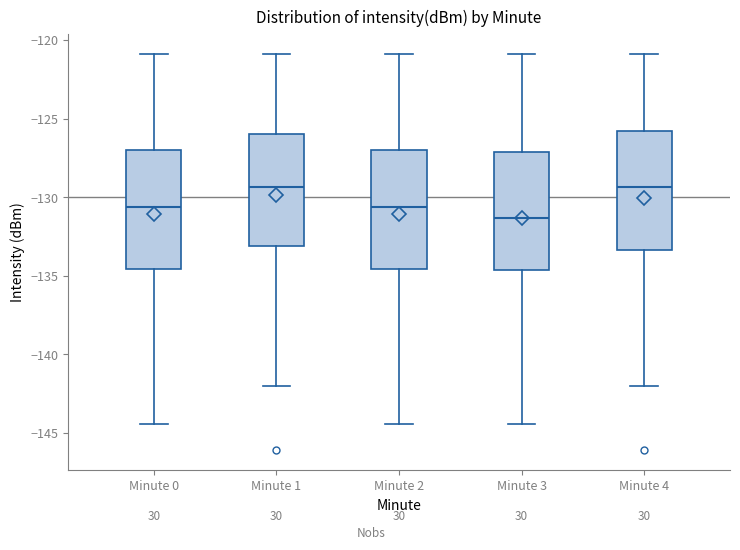

Reading left to right, read every box against the y-axis: the position of its median line, the range the box covers, and the ends of its whiskers. The values are not printed on the chart, so give them approximately, as read against the axis.

Minute 0: median -130.5, box -134.5 to -127.0, whiskers -144.5 to -121.0
Minute 1: median -129.5, box -133.0 to -126.0, whiskers -142.0 to -121.0
Minute 2: median -130.5, box -134.5 to -127.0, whiskers -144.5 to -121.0
Minute 3: median -131.5, box -134.5 to -127.0, whiskers -144.5 to -121.0
Minute 4: median -129.5, box -133.5 to -126.0, whiskers -142.0 to -121.0